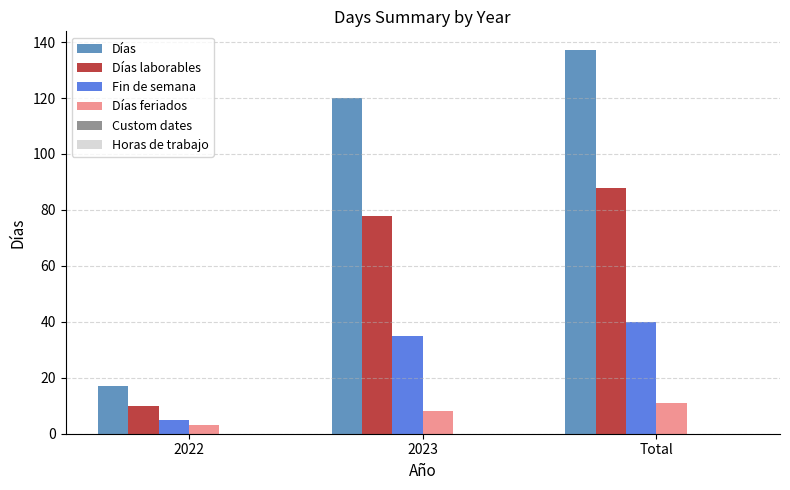

Where is Días nearest to the value 77?

2023